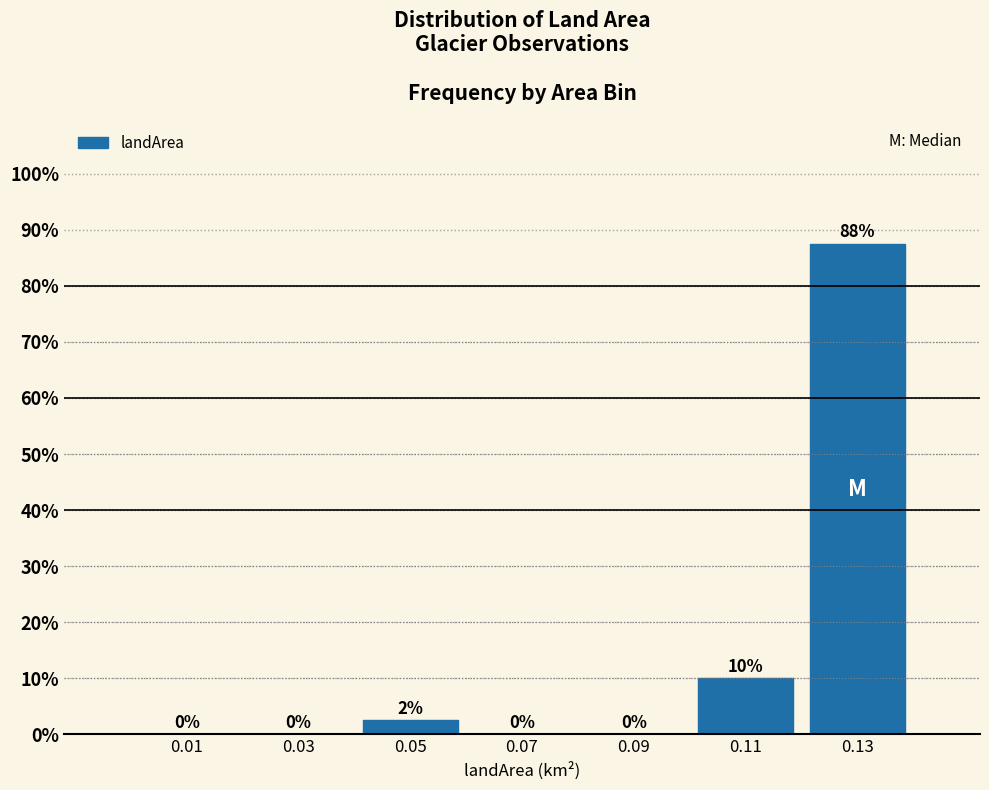

Which range on the x-axis has the tallest bar?

0.12 to 0.14